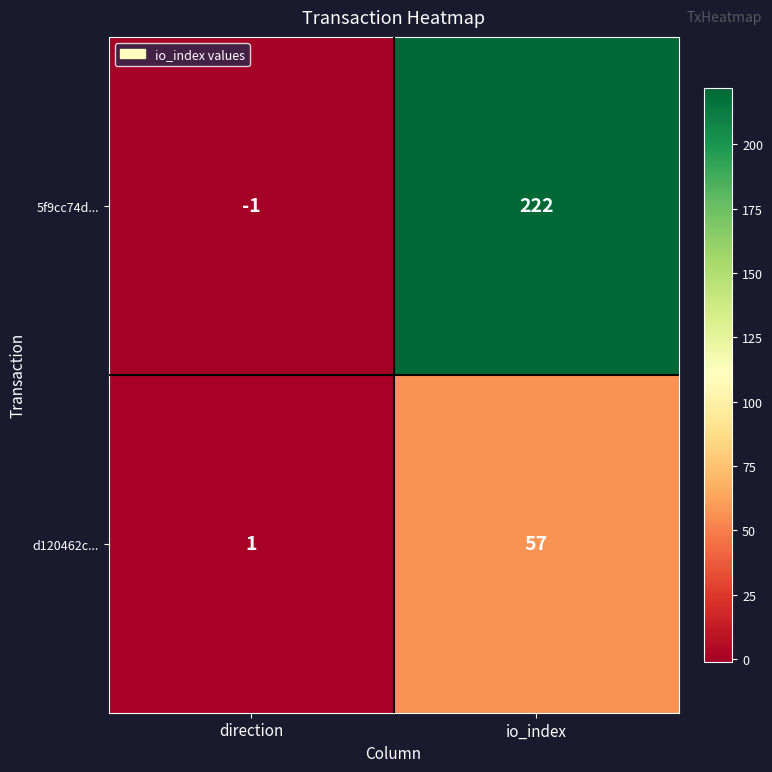

Reading left to right, extract all data points from this chart.

5f9cc74d...: direction=-1	io_index=222
d120462c...: direction=1	io_index=57